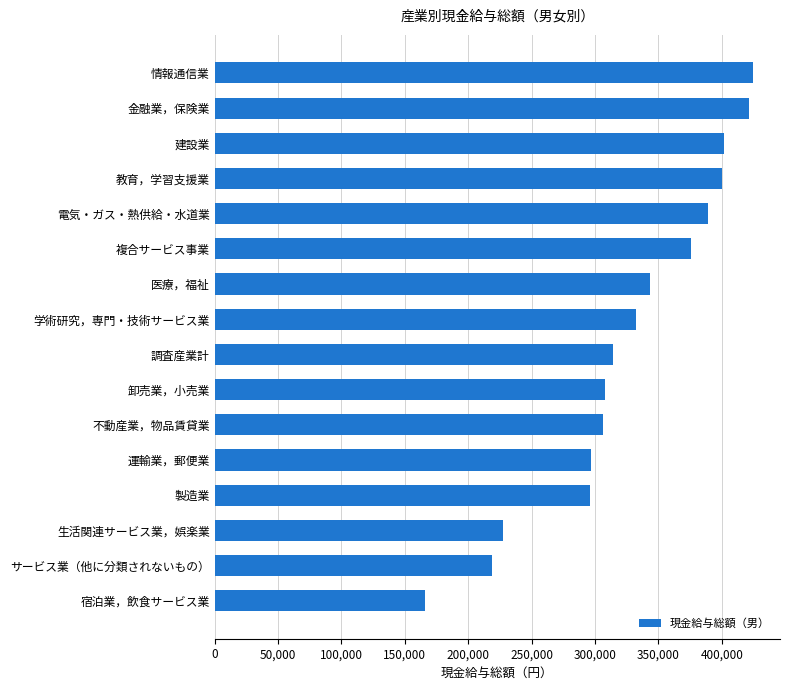

Read the value at 金融業，保険業.

421723